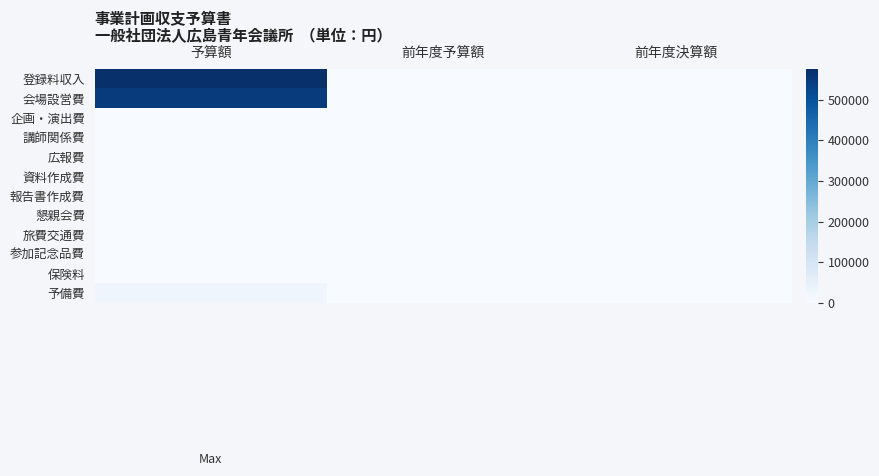

List the series in order of their peak value, lowest first.

企画・演出費, 講師関係費, 広報費, 資料作成費, 報告書作成費, 懇親会費, 旅費交通費, 参加記念品費, 保険料, 予備費, 会場設営費, 登録料収入